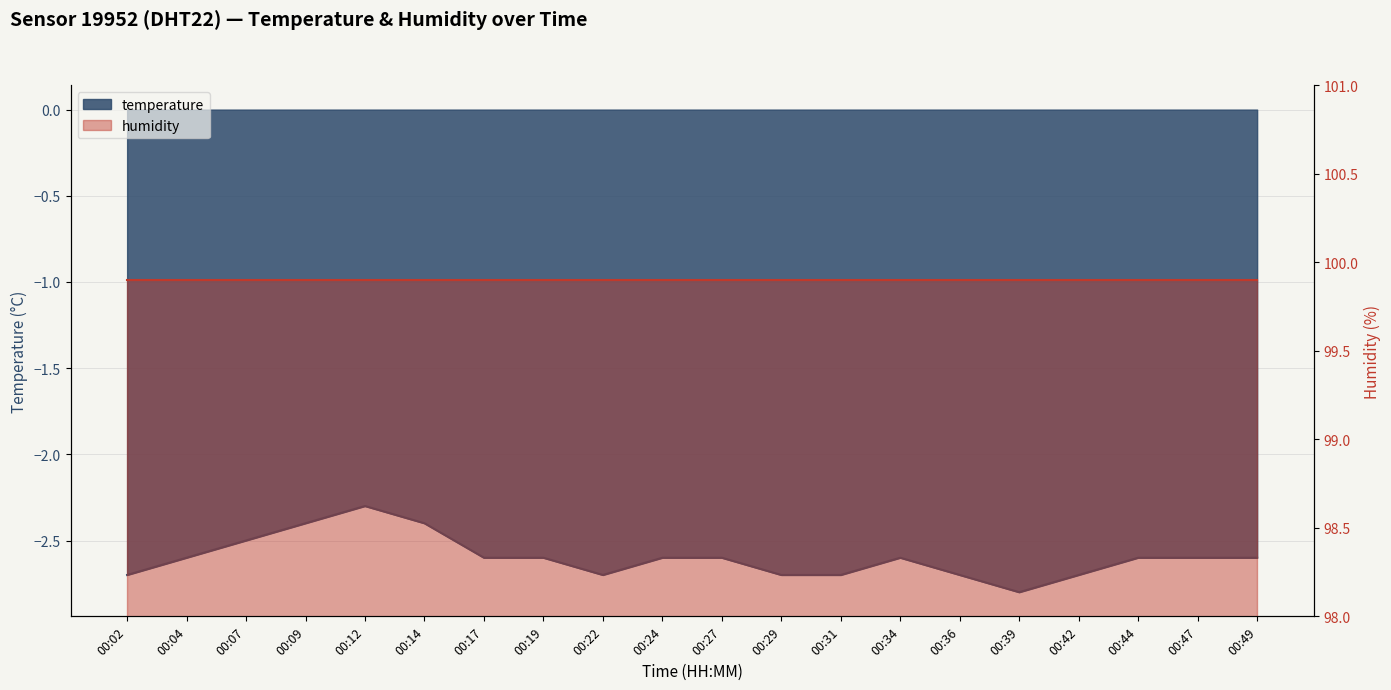

What is the value of the 5th point from the left?

-2.3